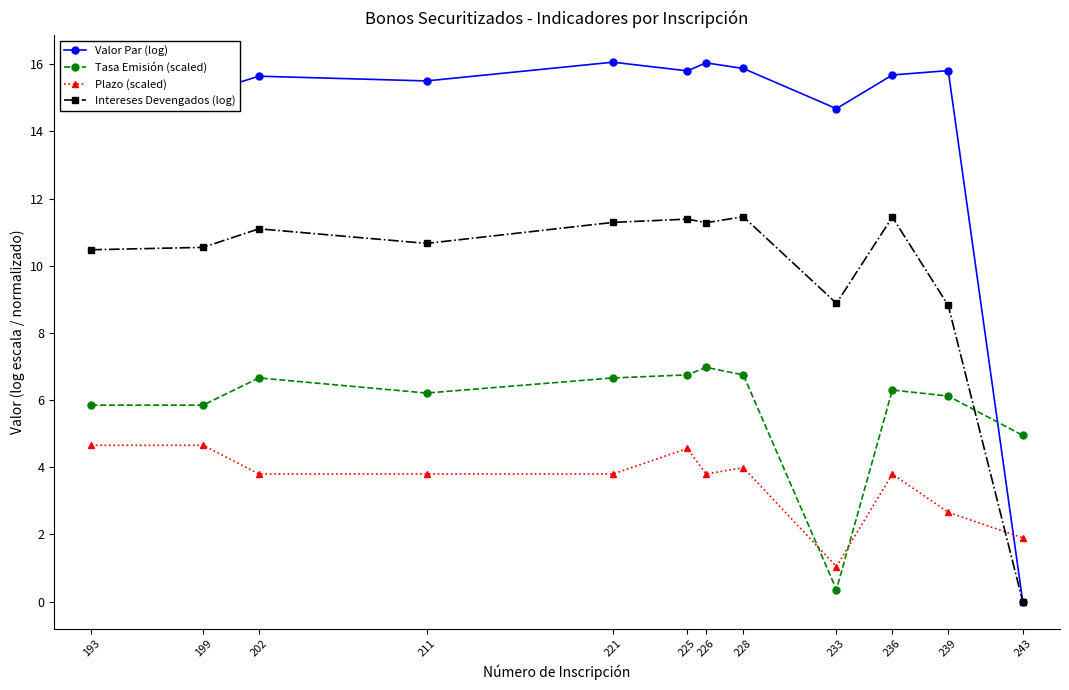

True or false: Intereses Devengados (log) has more than 1 interior local peaks.

True